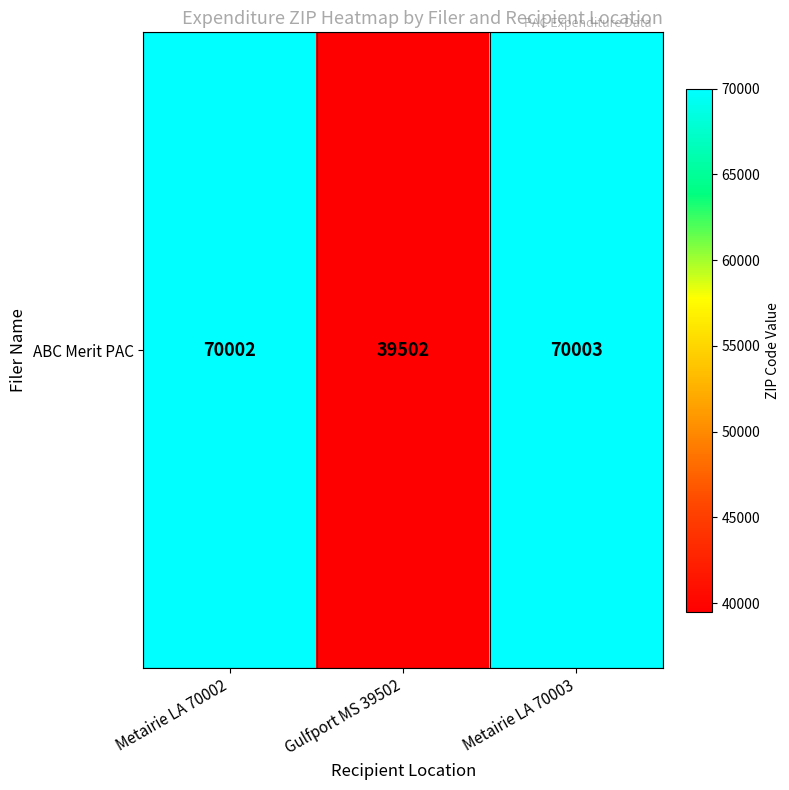

Which label corresponds to the largest value in the chart?

Metairie LA 70003